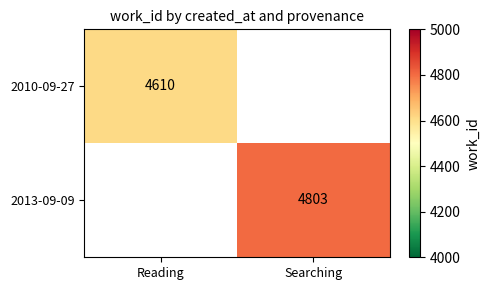

True or false: 2010-09-27 has a value of 4610 at Reading.

True